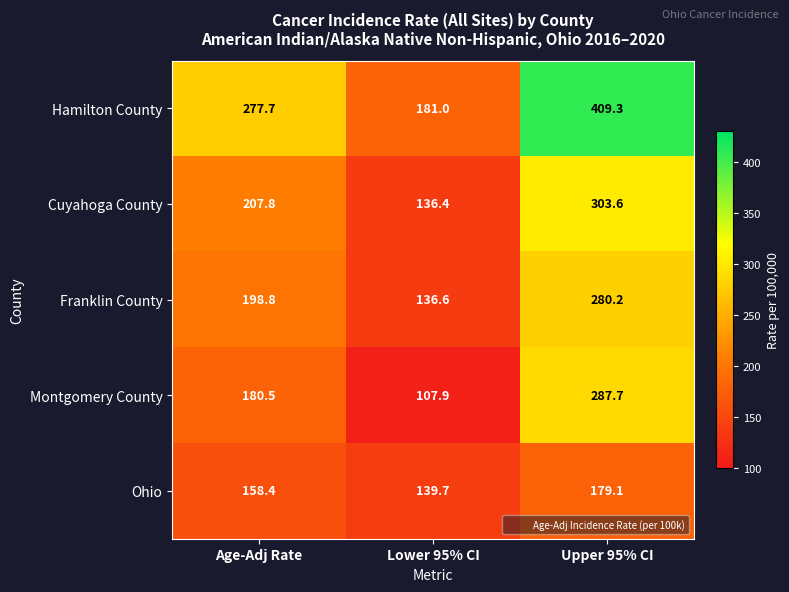

Is it true that Hamilton County equals 422.0 at Age-Adj Rate?

False